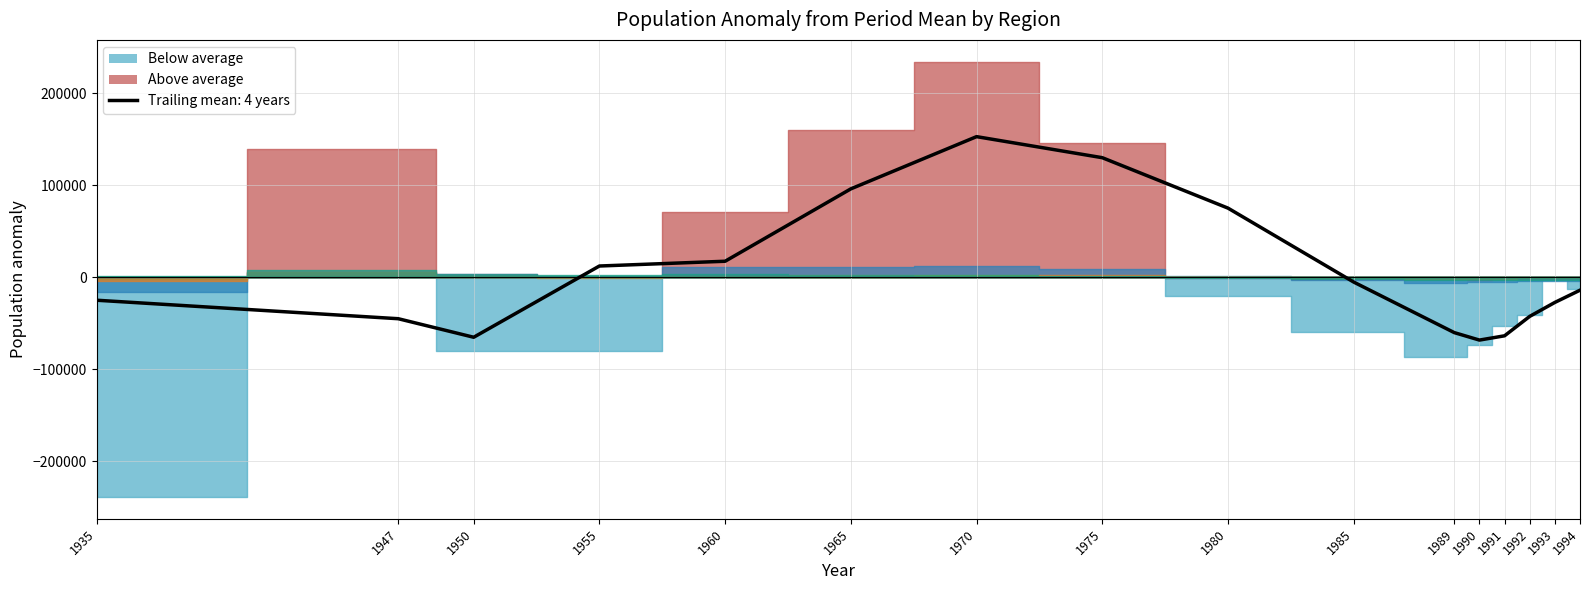

At which category does the data reach its first local peak?

1970